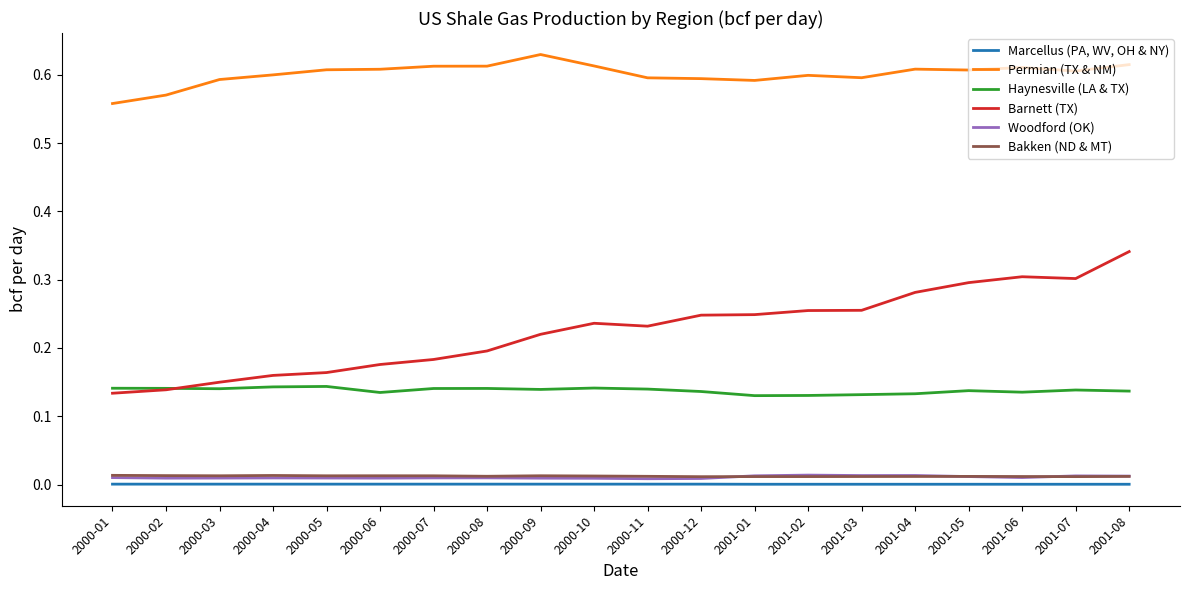

At 2000-11, list the series in order from smallest to largest.

Marcellus (PA, WV, OH & NY), Woodford (OK), Bakken (ND & MT), Haynesville (LA & TX), Barnett (TX), Permian (TX & NM)